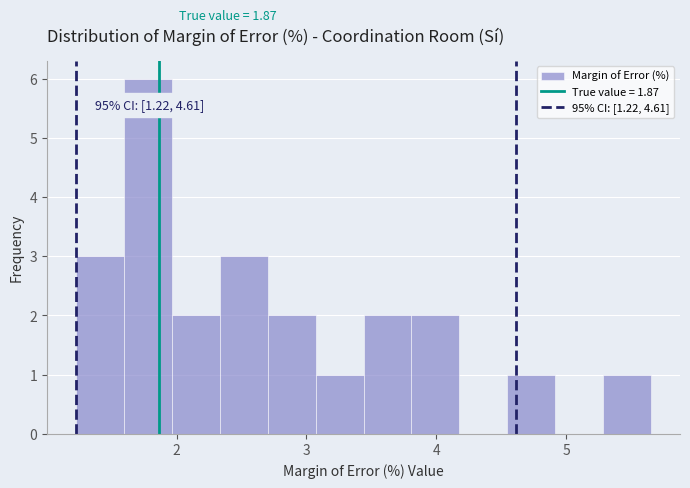

Read against the x-axis, roughly where is the centre of the tallest bar?

1.8